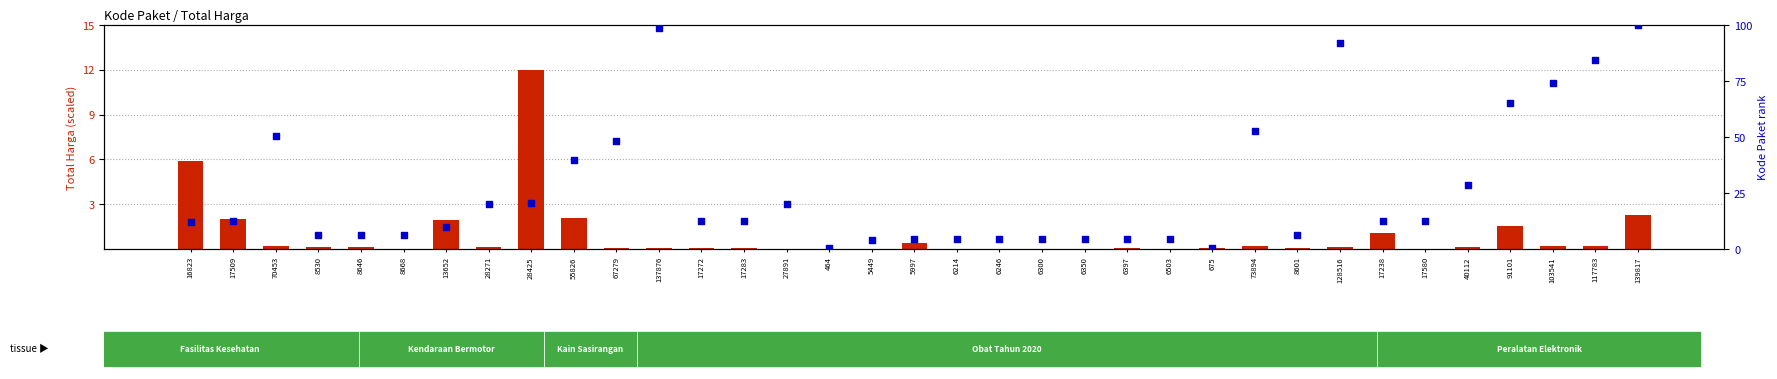

What is the total value across all series at 675?

0.5